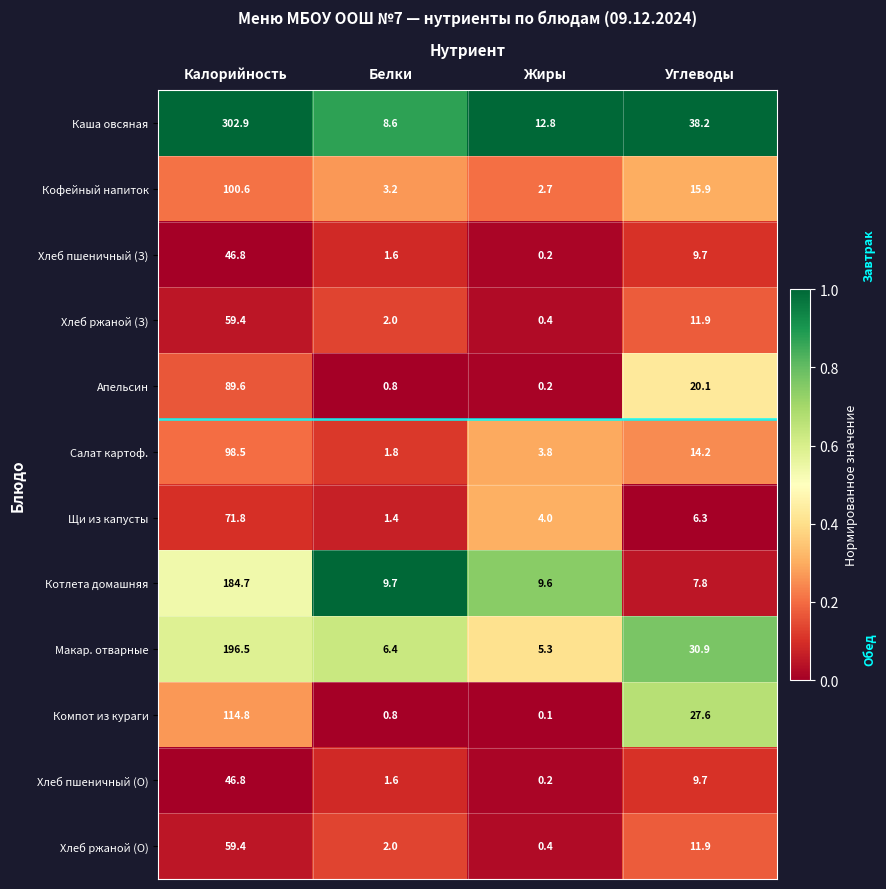

Which series has the largest range (max minus min)?

Каша овсяная